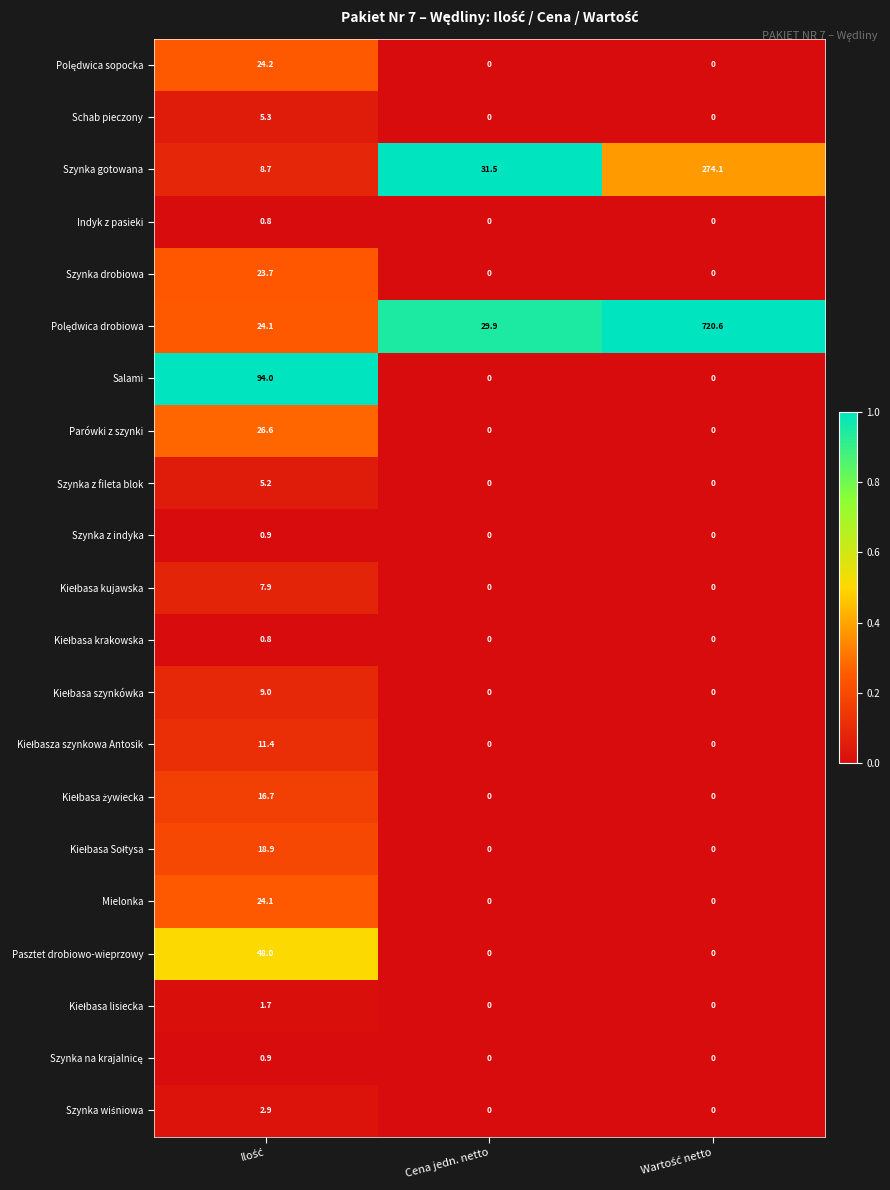

Count the Salami values in the range 0 to 94.

3